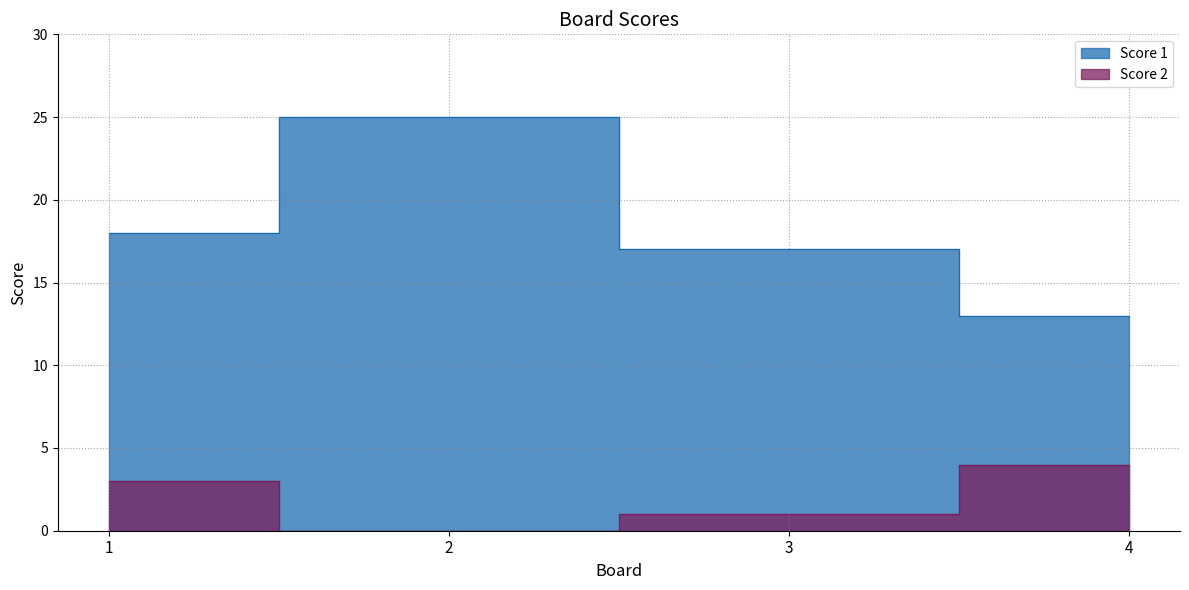

What is the difference between the highest and lowest values at 2?

25